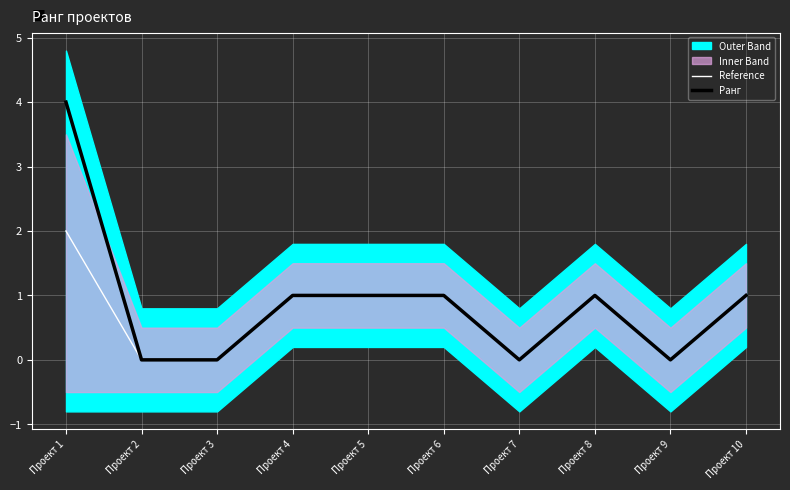

At which label does Ранг reach its peak?

Проект 1